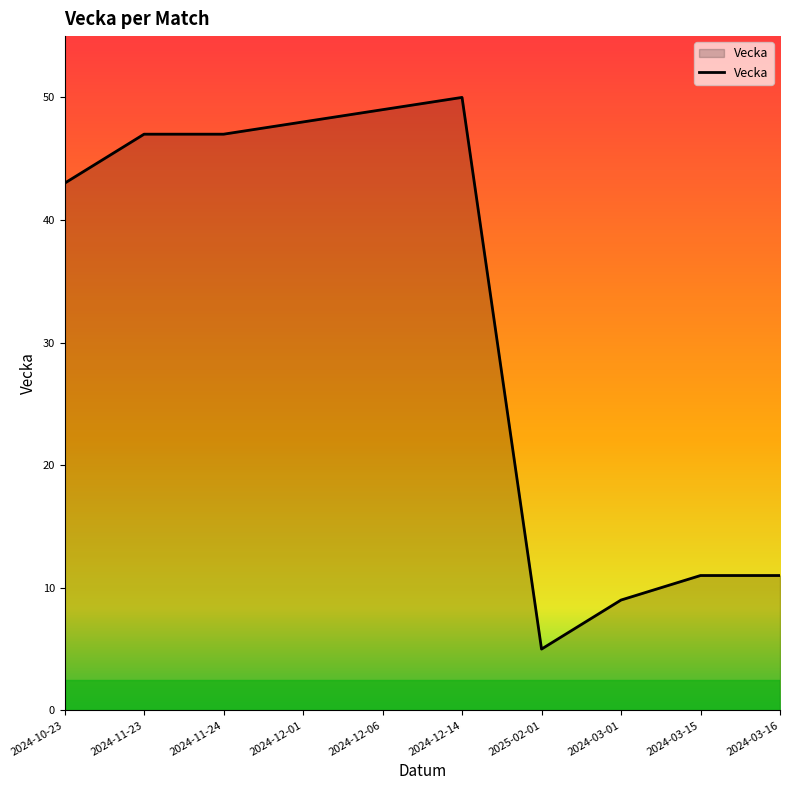

How many categories are shown in the chart?

10